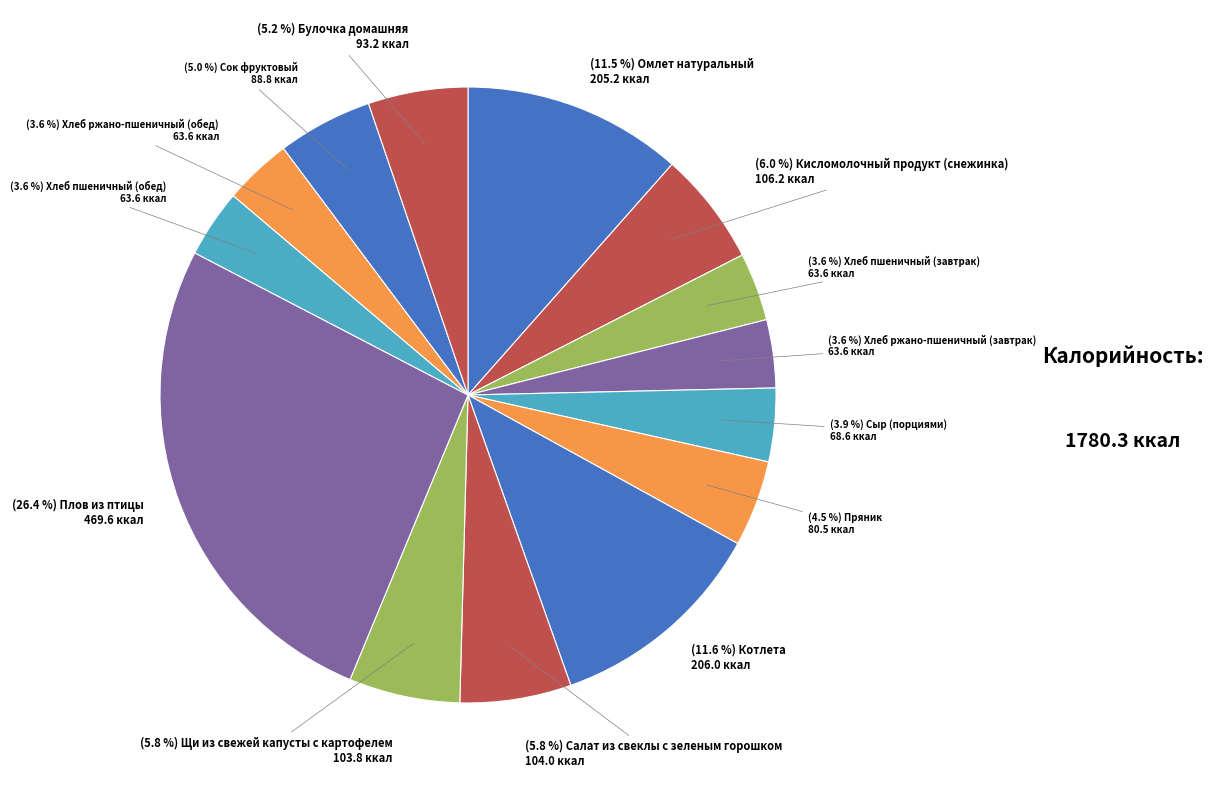

What is the largest slice in the pie chart?

Плов из птицы